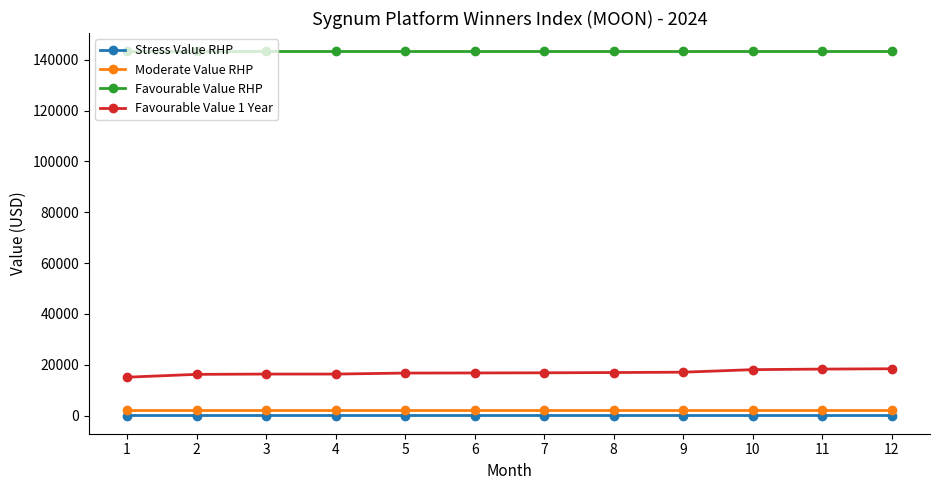

Count the number of data series in this chart.

4